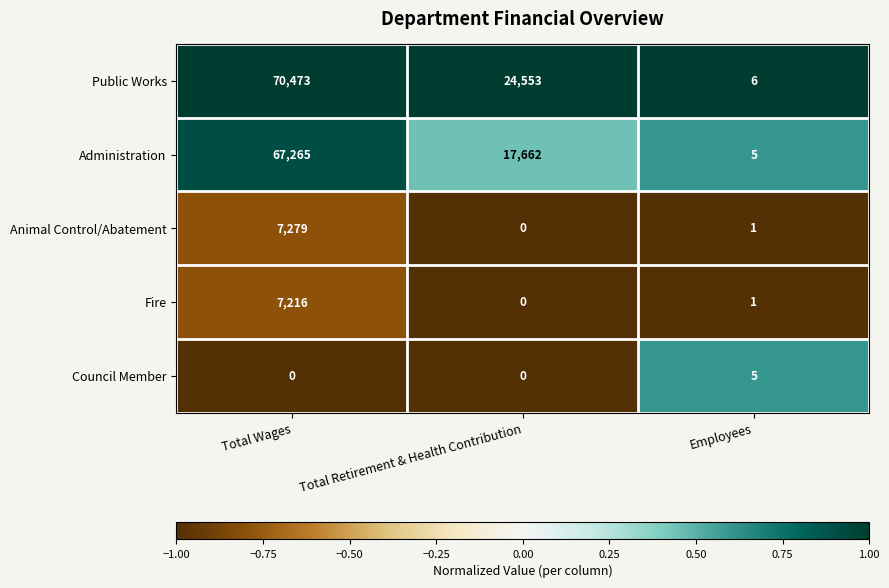

Between Total Wages and Employees, which series saw the biggest shift?

Public Works